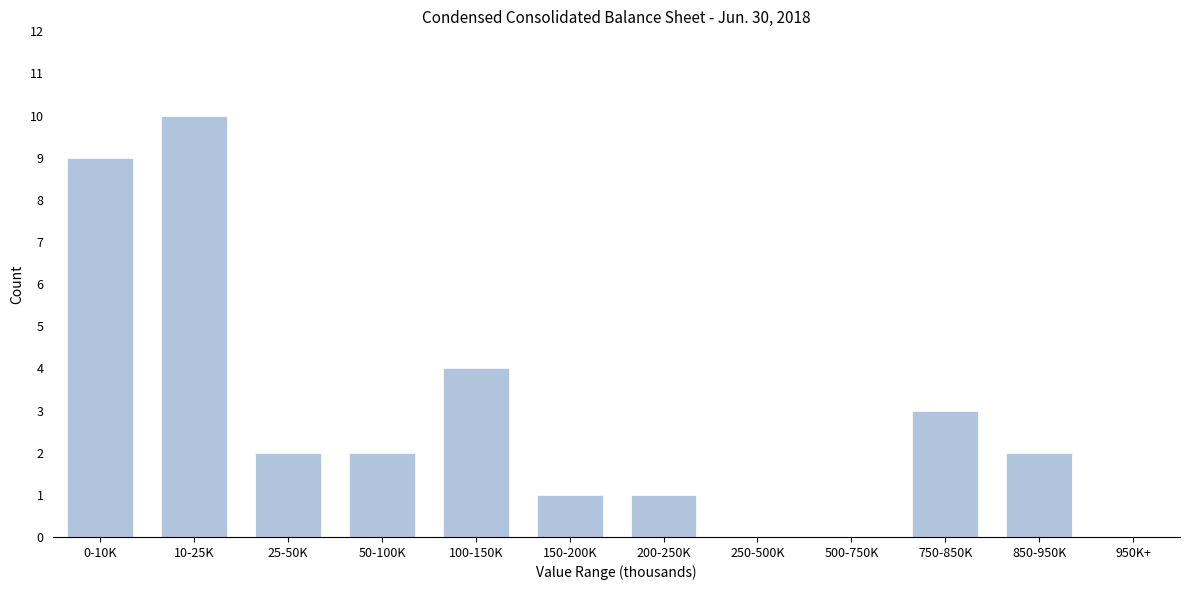

Reading right to left, list all the values displayed in this chart.

950K+=0	850-950K=2	750-850K=3	500-750K=0	250-500K=0	200-250K=1	150-200K=1	100-150K=4	50-100K=2	25-50K=2	10-25K=10	0-10K=9